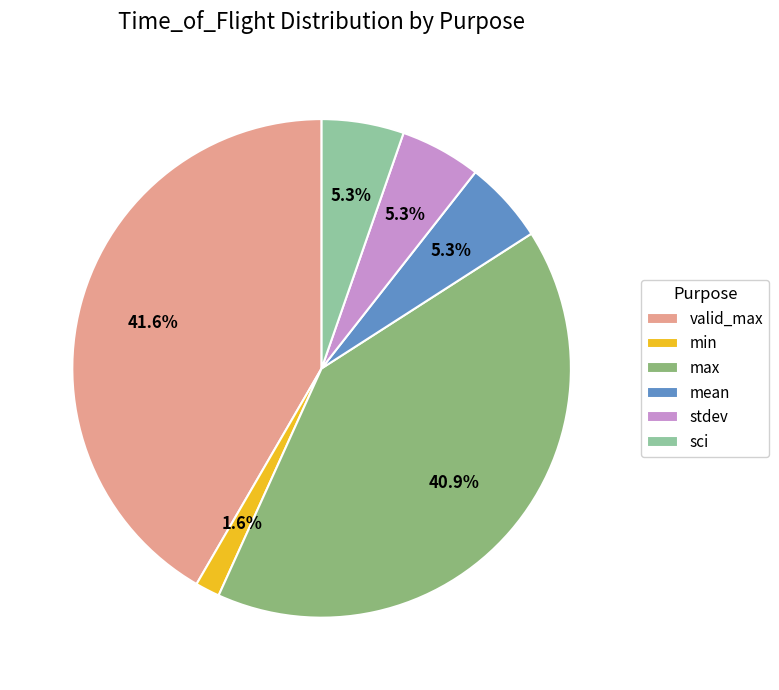

What is the total percentage of valid_max and max?

82.5%